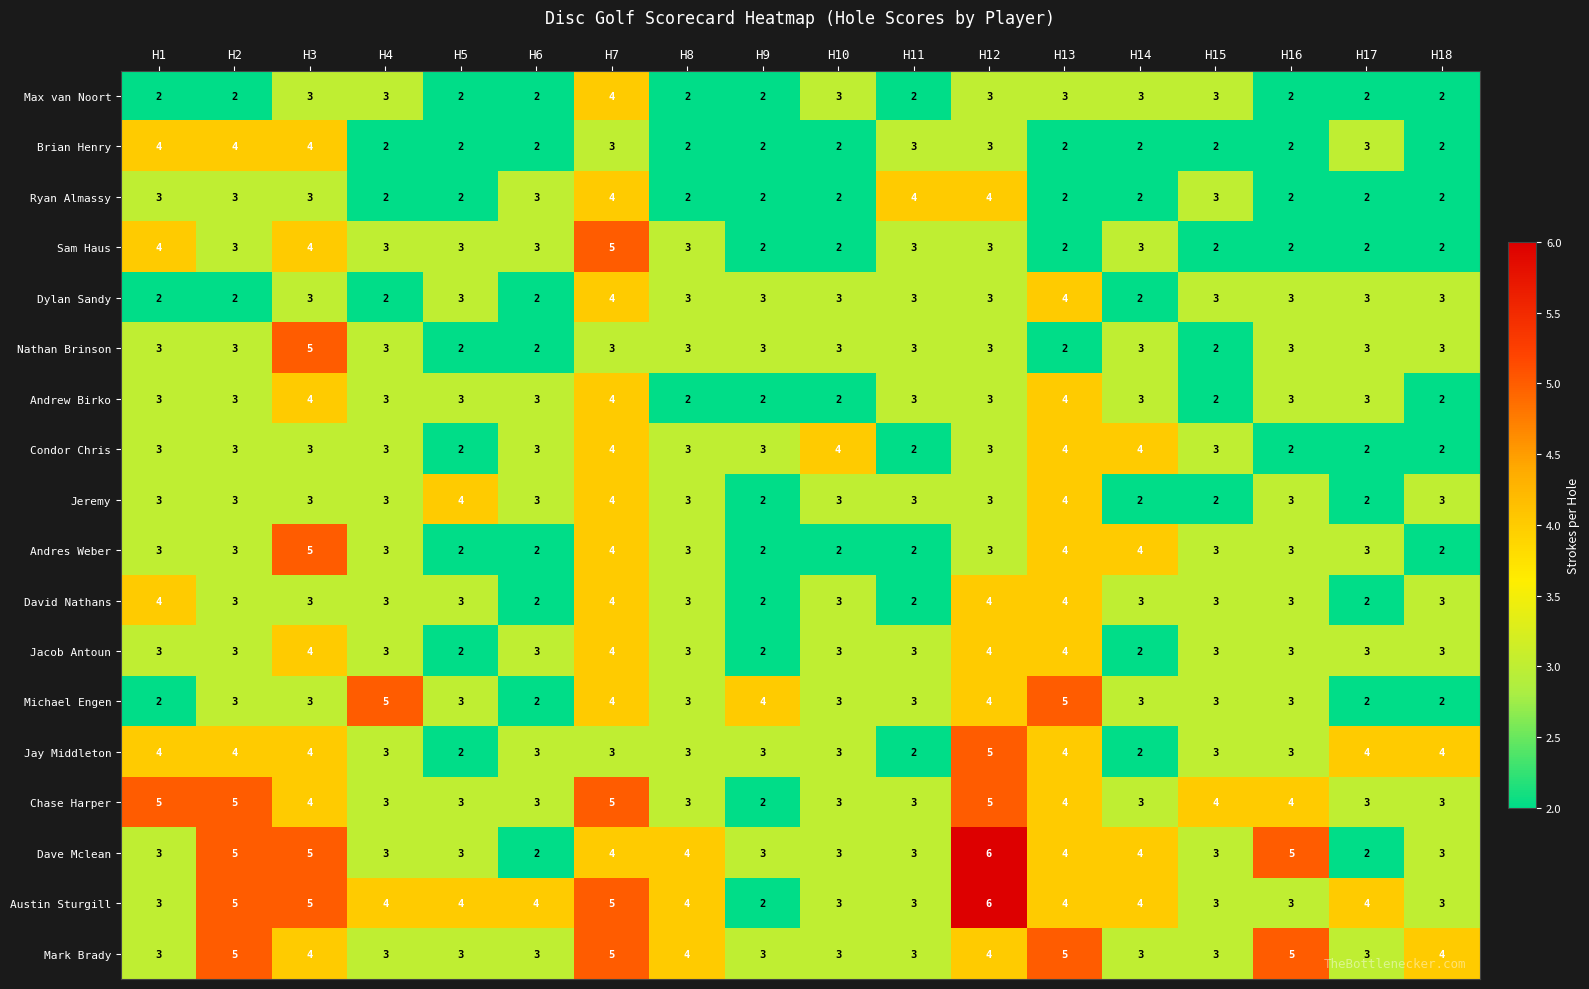

At which category is the sum across all series the highest?

H7